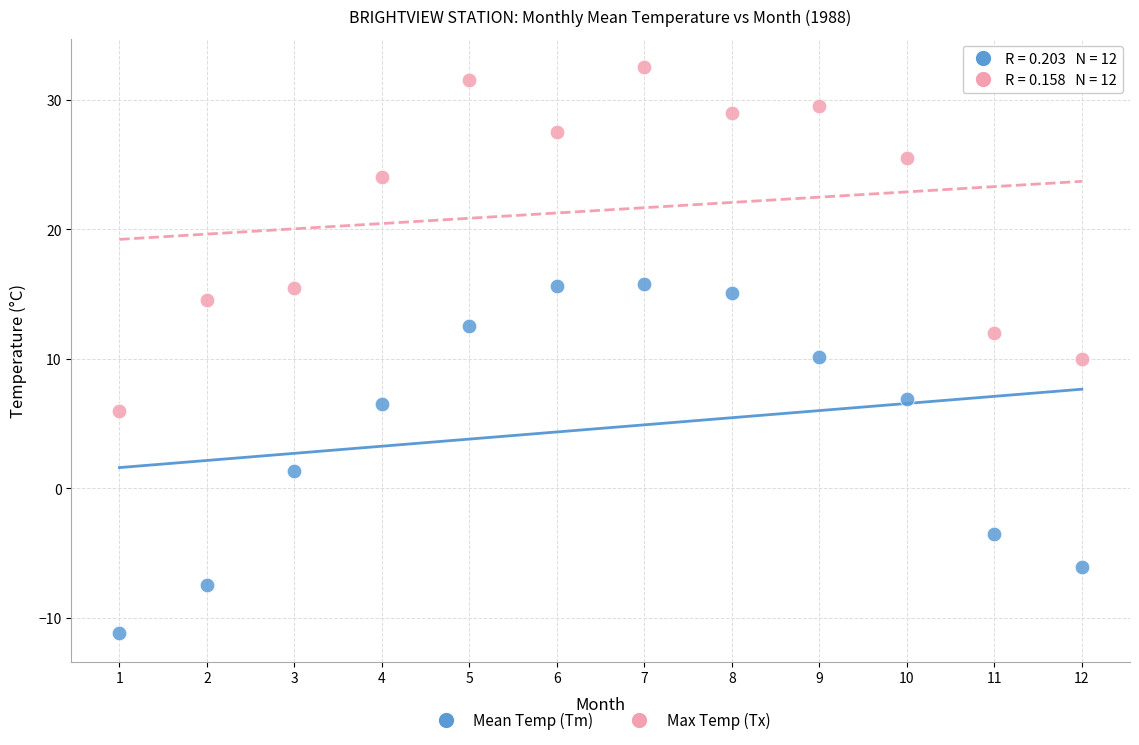

Which series reaches the maximum Y coordinate?

Max Temp (Tx)